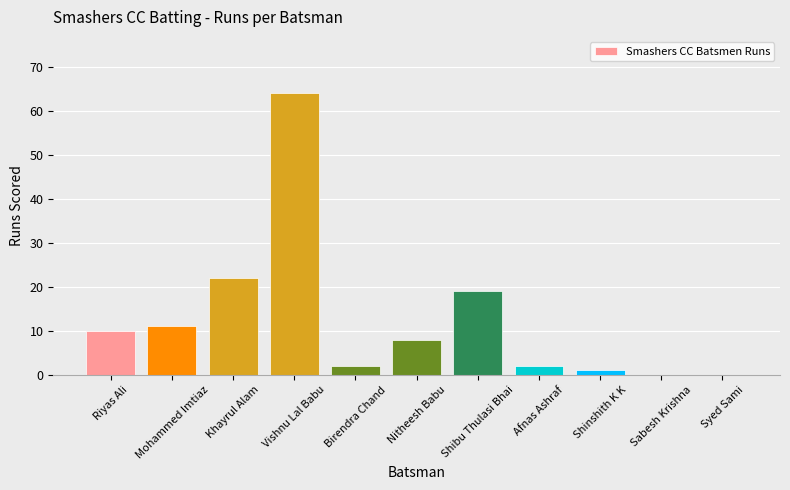

Where is the data nearest to the value 32?

Khayrul Alam